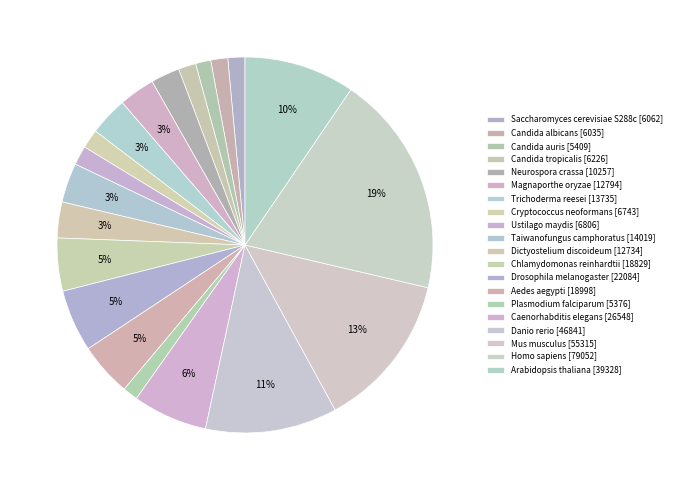

How many slices are in this pie chart?

20